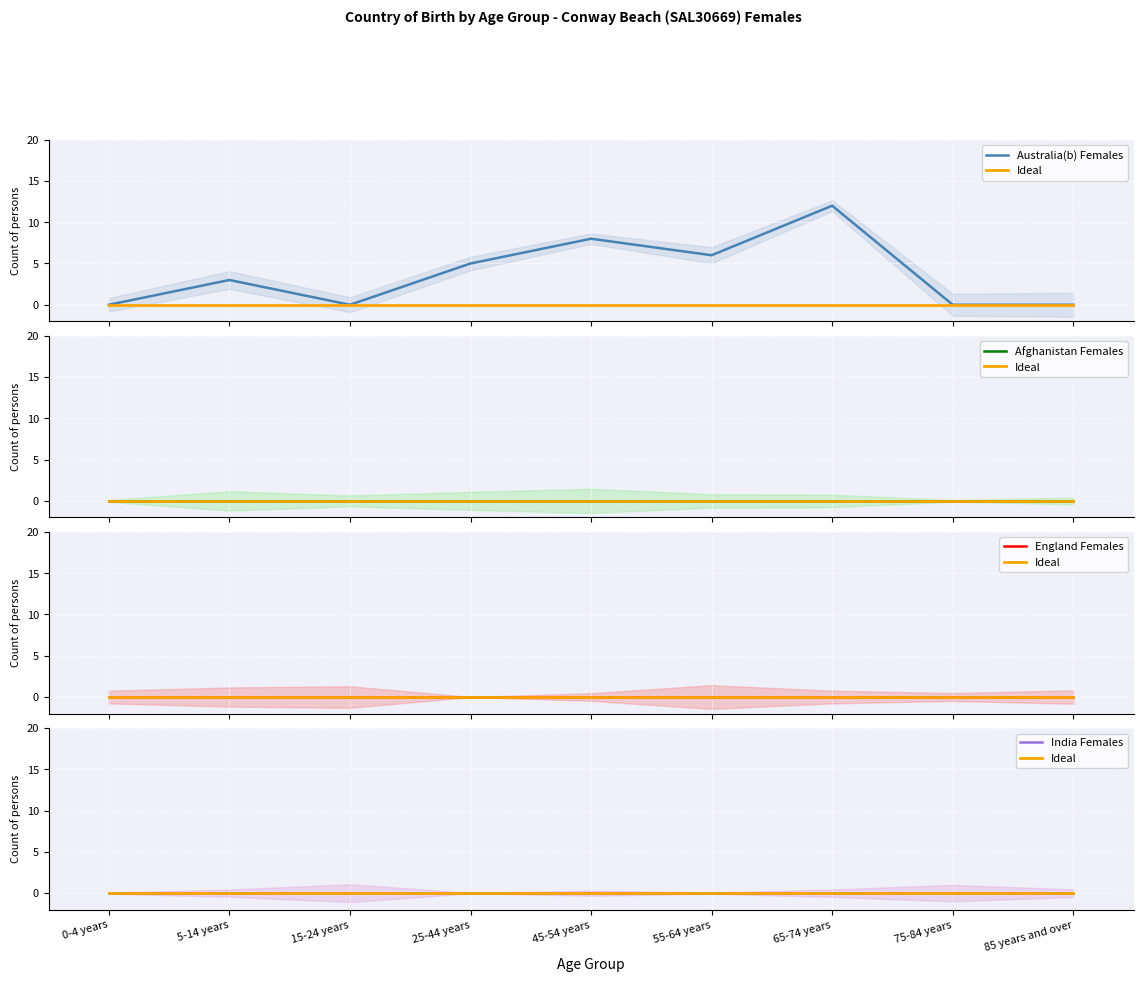

The value of England Females at 45-54 years is 0. True or false?

True